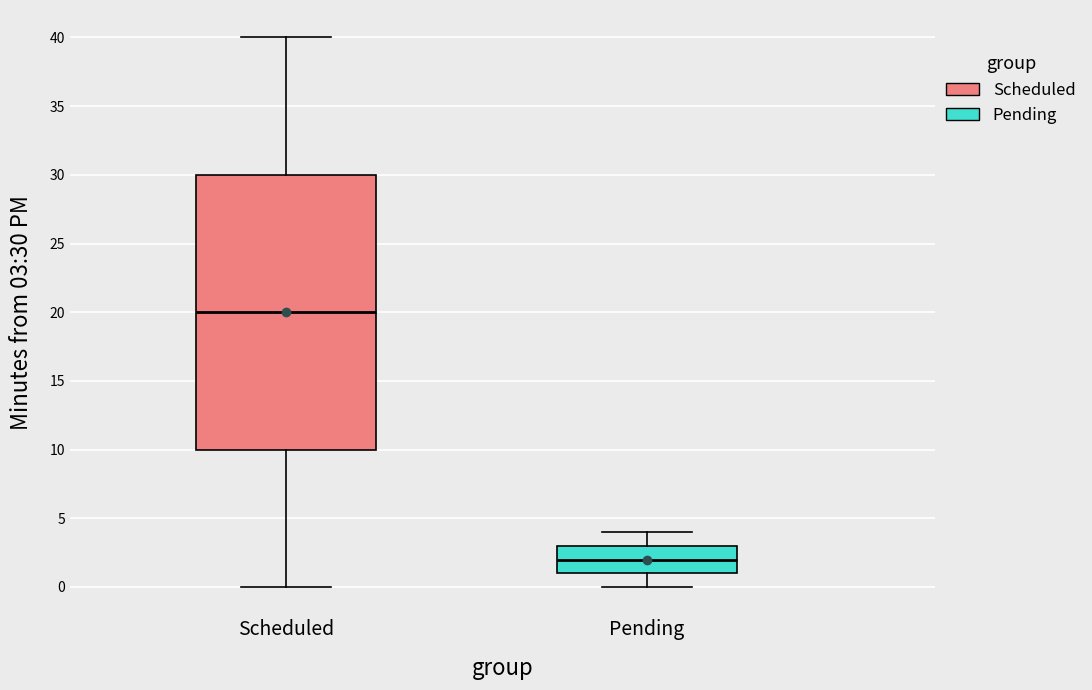

Which box's median line is the lowest?

Pending